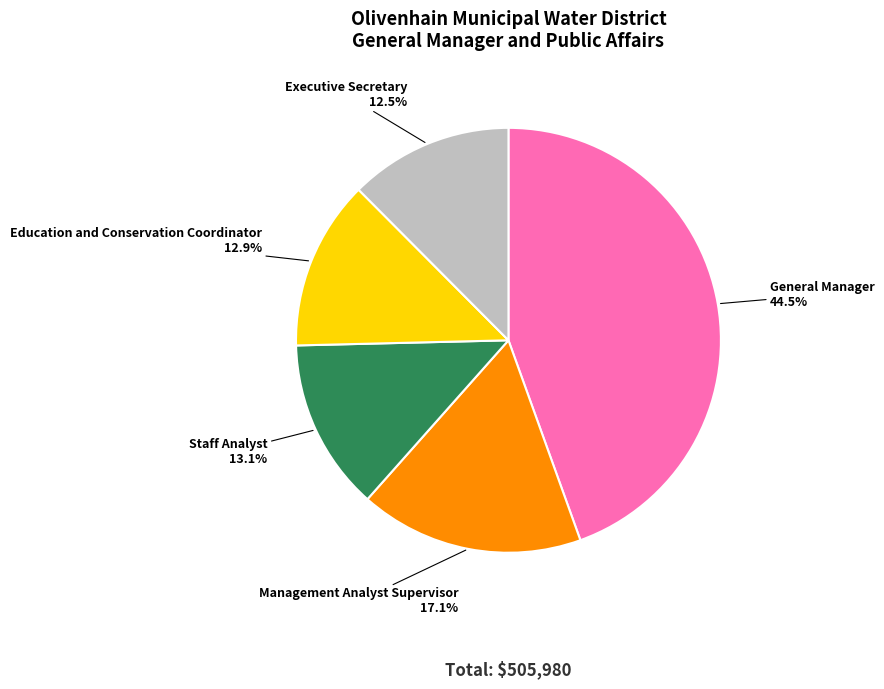

Approximately how many times larger is the value at General Manager compared to Management Analyst Supervisor?

2.6